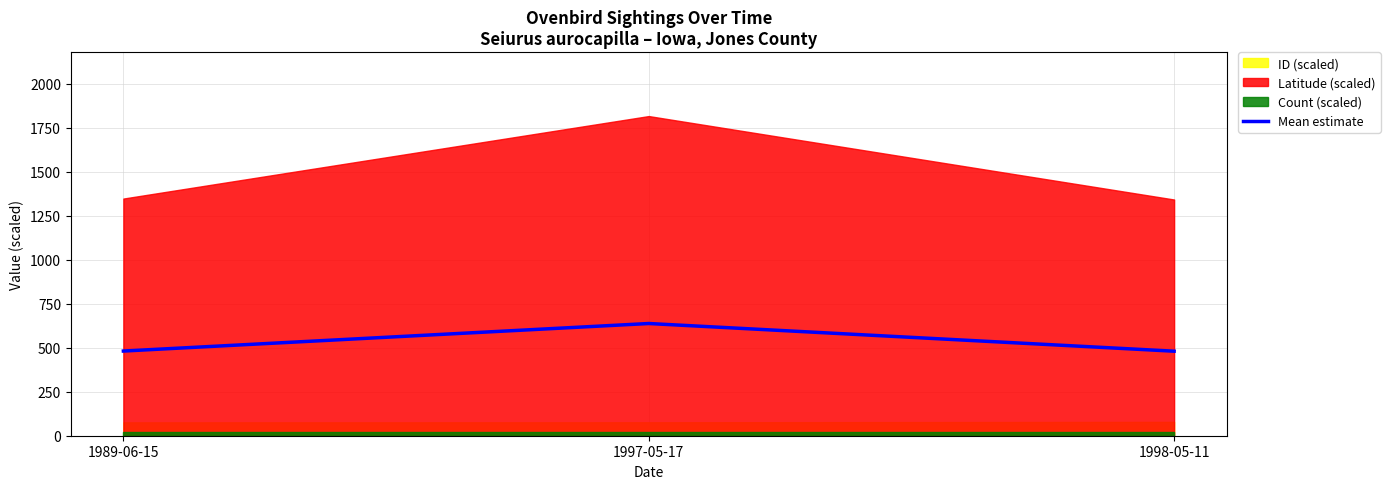

What is the highest value of the Mean estimate series?

637.5